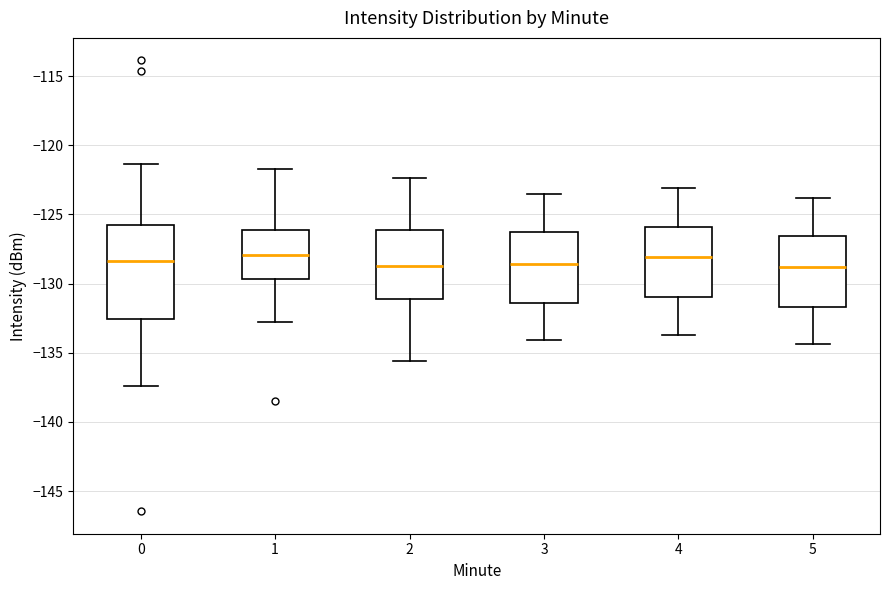

Reading left to right, transcribe this box plot: for each box, give where its median line is, the range the box spans, and where its two whiskers end, as read against the y-axis. The values are not printed on the chart, so give them approximately, as read against the axis.

0: median -128.5, box -132.5 to -126.0, whiskers -137.5 to -121.5
1: median -128.0, box -129.5 to -126.0, whiskers -133.0 to -121.5
2: median -128.5, box -131.0 to -126.0, whiskers -135.5 to -122.5
3: median -128.5, box -131.5 to -126.5, whiskers -134.0 to -123.5
4: median -128.0, box -131.0 to -126.0, whiskers -133.5 to -123.0
5: median -129.0, box -131.5 to -126.5, whiskers -134.5 to -124.0